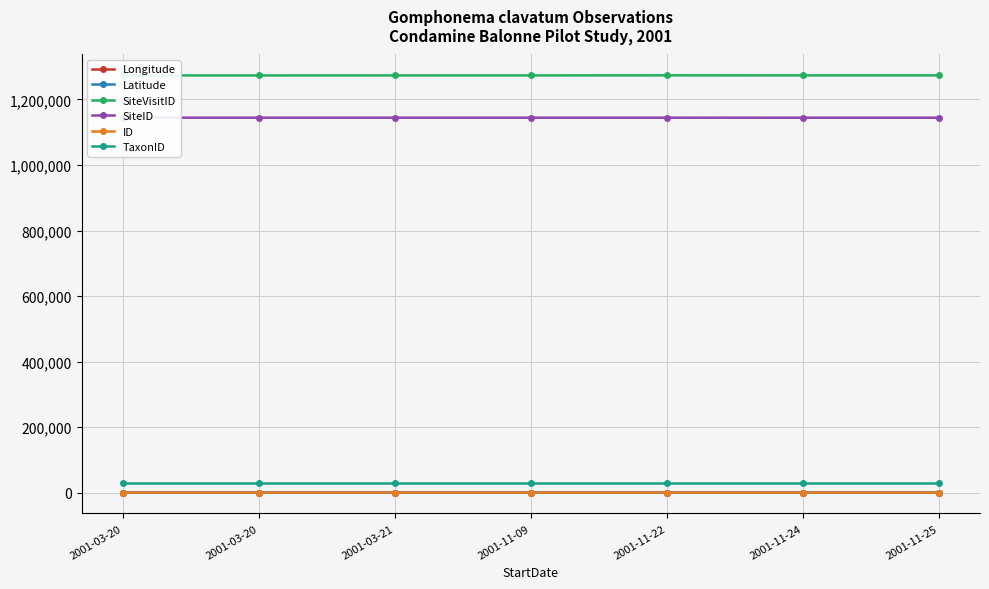

What is the label of the 3rd point from the right?

2001-11-22